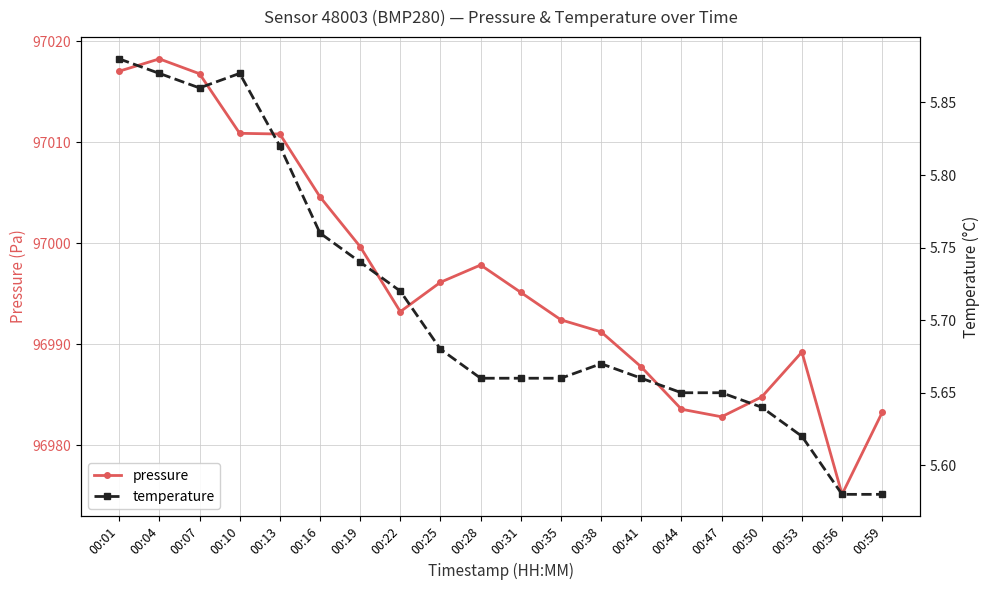

True or false: pressure and temperature cross at least once.

False